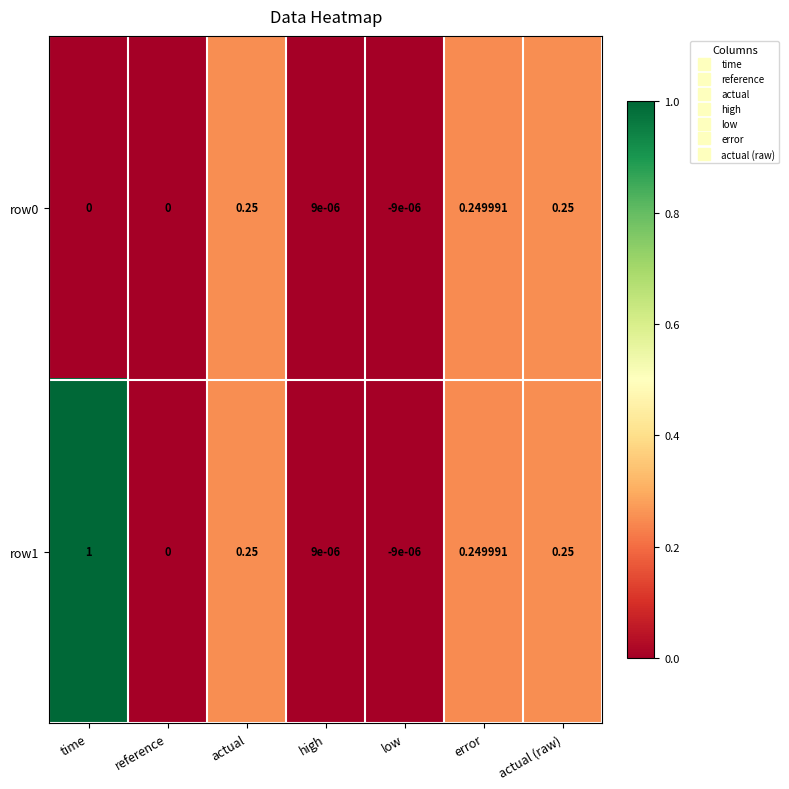

Which label corresponds to the largest value in the chart?

time